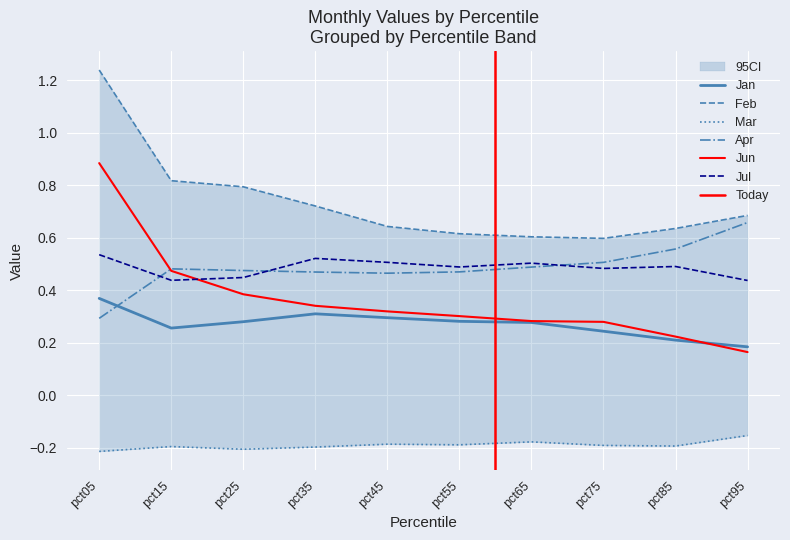

Is it true that Jan equals 0.2 at pct85?

True